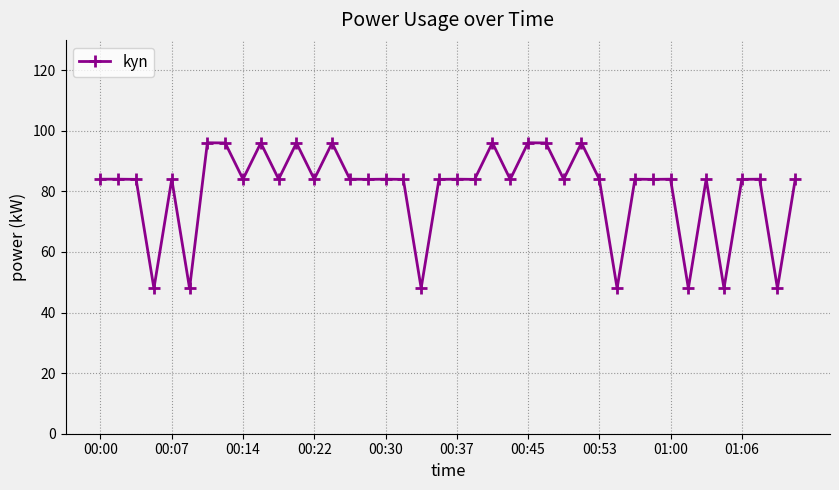

What is the value of the 33rd point from the left?

84.0